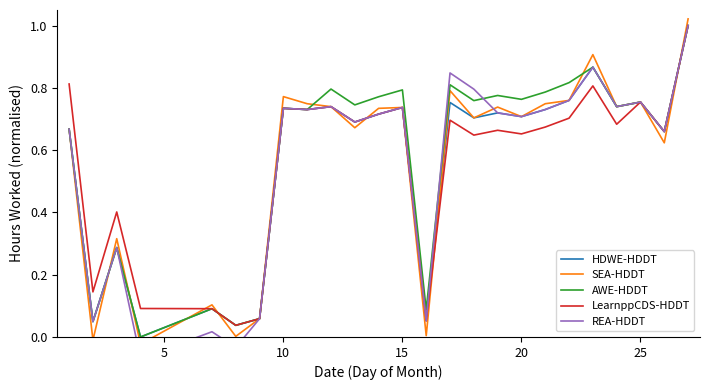

What is the sum of all HDWE-HDDT values?

14.0